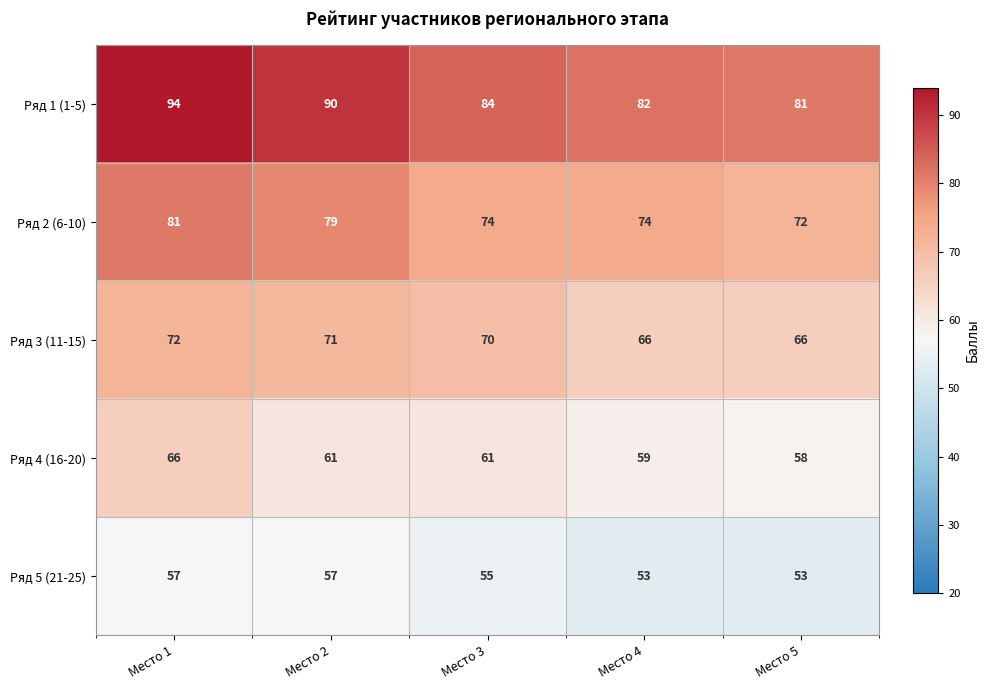

What is the greatest value displayed?

94